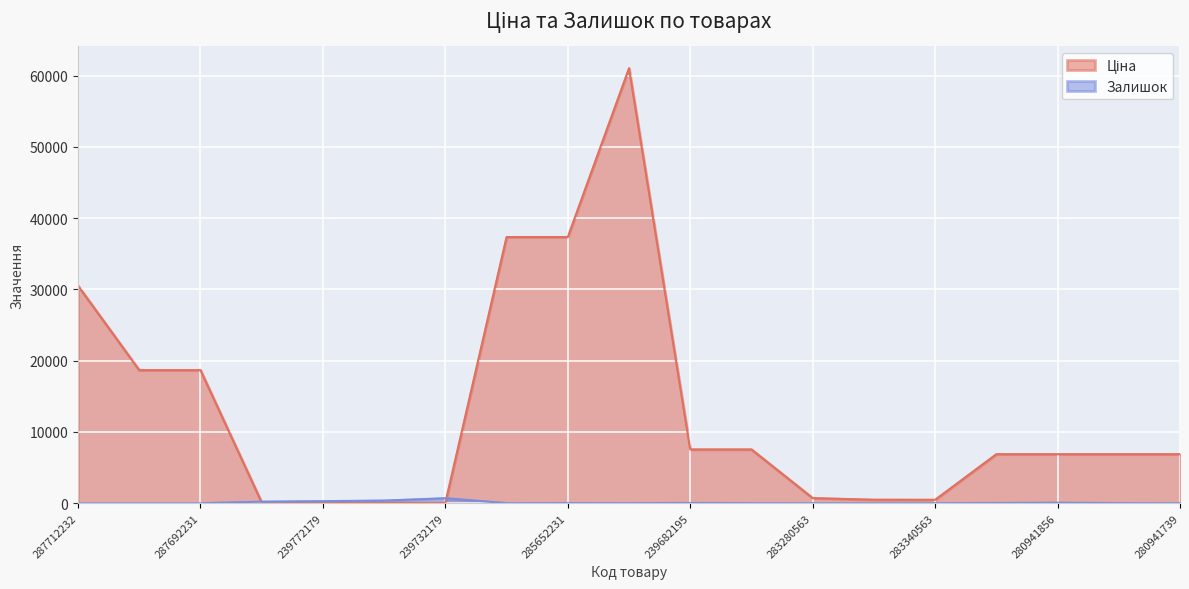

What is the average value of the Ціна series?

13063.6